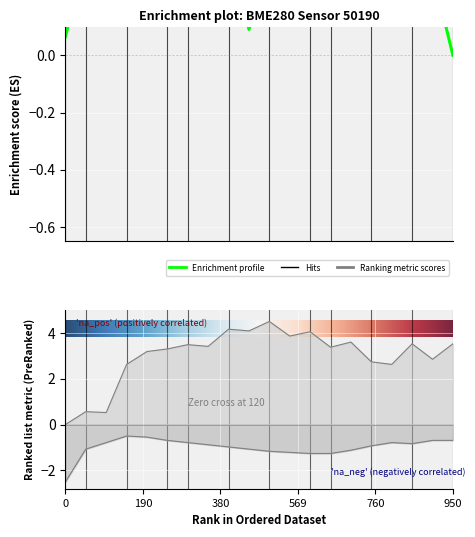

True or false: temperature and humidity intersect in this chart.

False